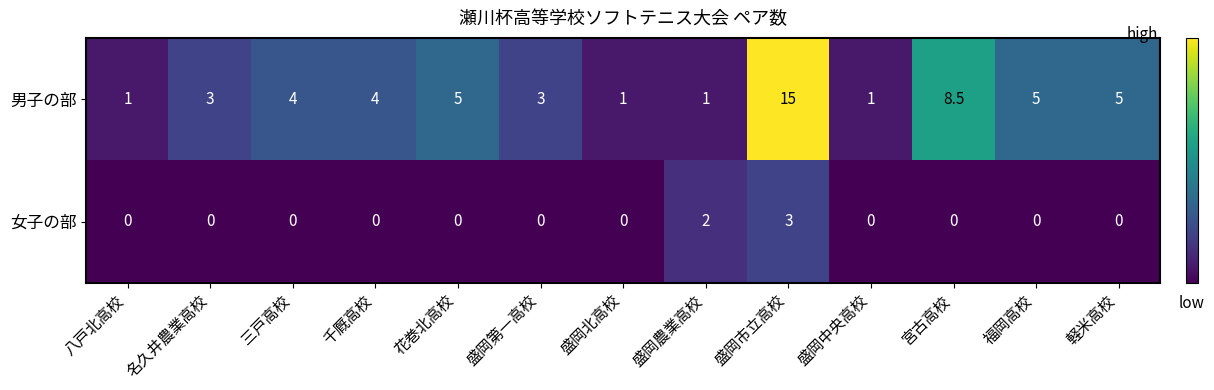

Which category has the highest value across all series?

盛岡市立高校